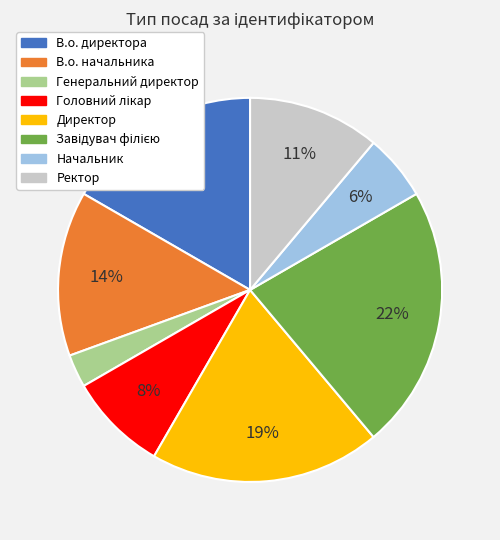

To the nearest percent, what is the difference between the largest and smallest slice percentages?

19%